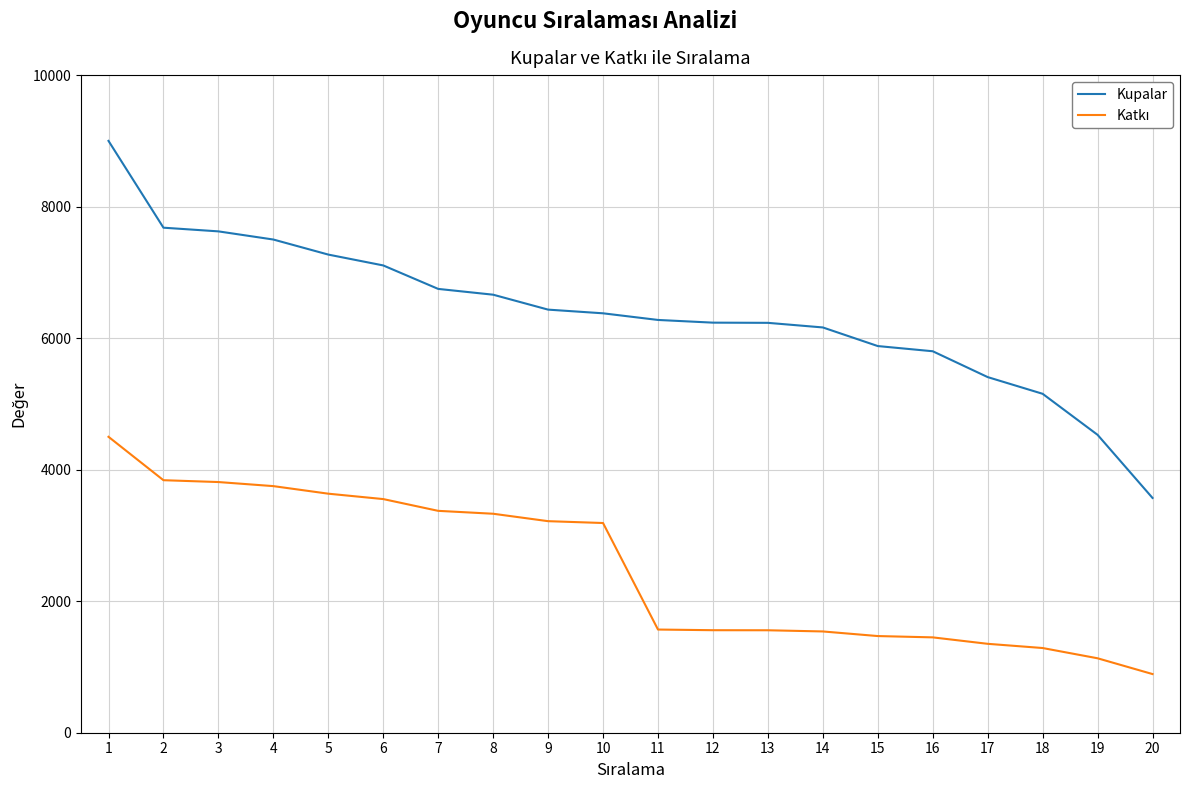

What is the spread (max minus min) of values at 13?

4675